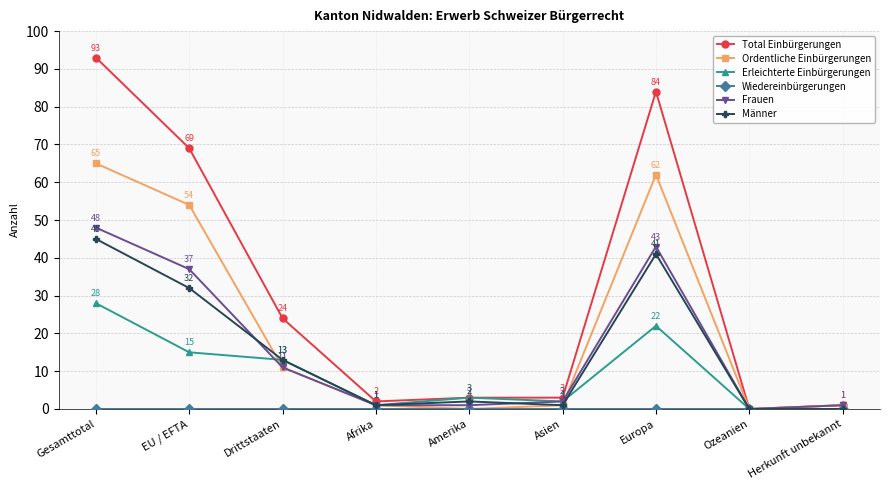

True or false: Frauen has a value of -21 at Ozeanien.

False